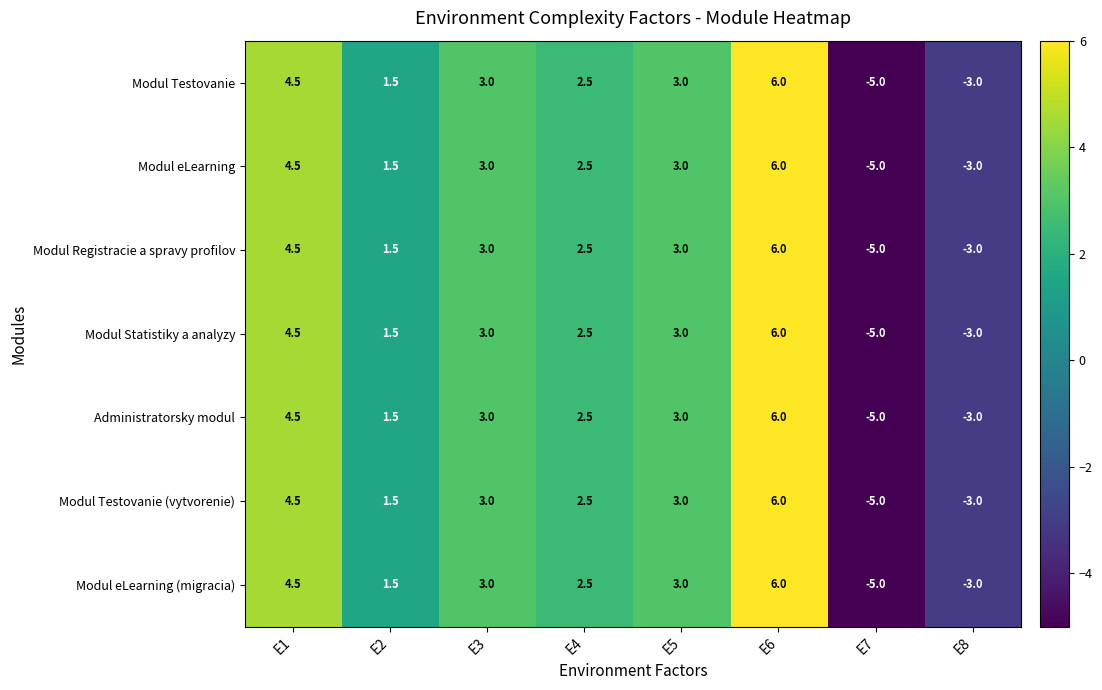

How many categories are shown in the chart?

8